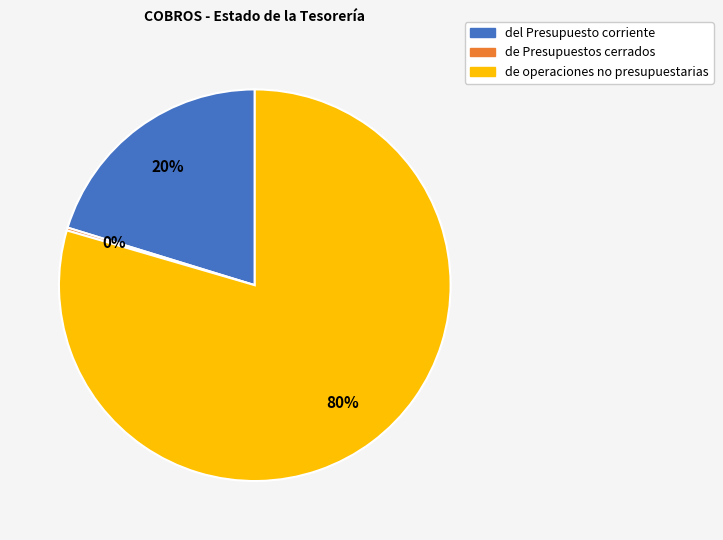

To the nearest percent, what is the average slice percentage?

33%